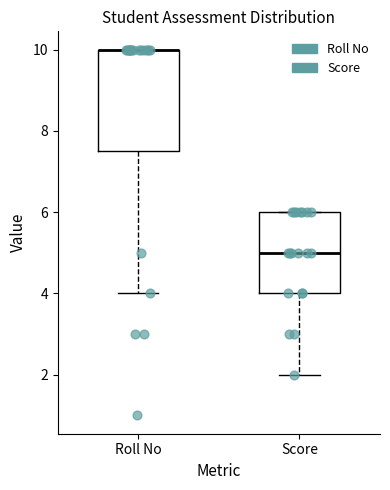

Reading left to right, transcribe this box plot: for each box, give where its median line is, the range the box spans, and where its two whiskers end, as read against the y-axis. The values are not printed on the chart, so give them approximately, as read against the axis.

Roll No: median 10.0 (drawn on the box's upper edge), box 7.6 to 10.0, whiskers 4.0 to 10.0
Score: median 5.0, box 4.0 to 6.0, whiskers 2.0 to 6.0